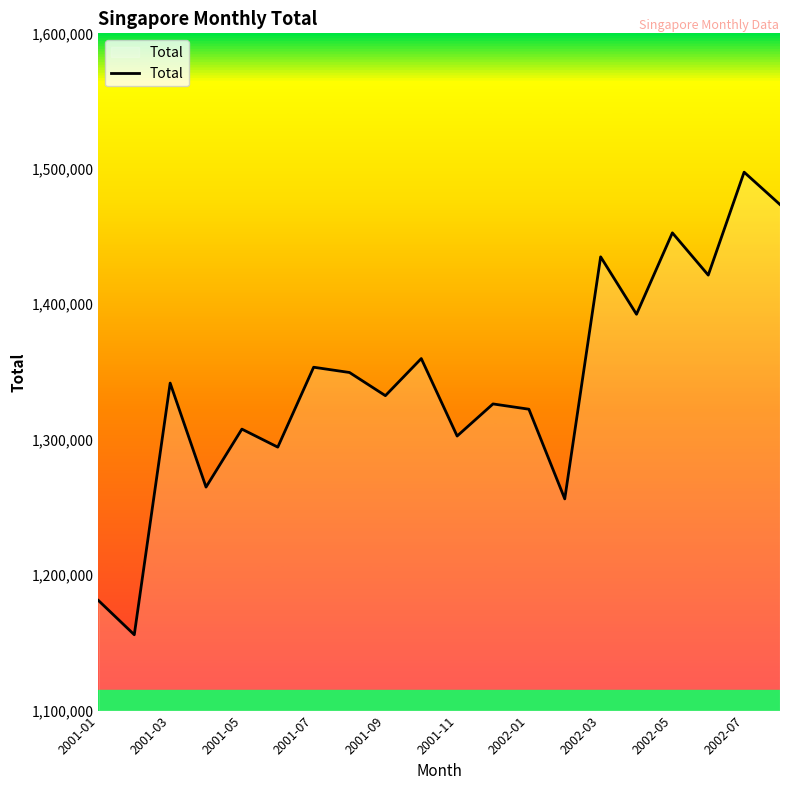

What is the difference between the maximum and minimum values?

341500